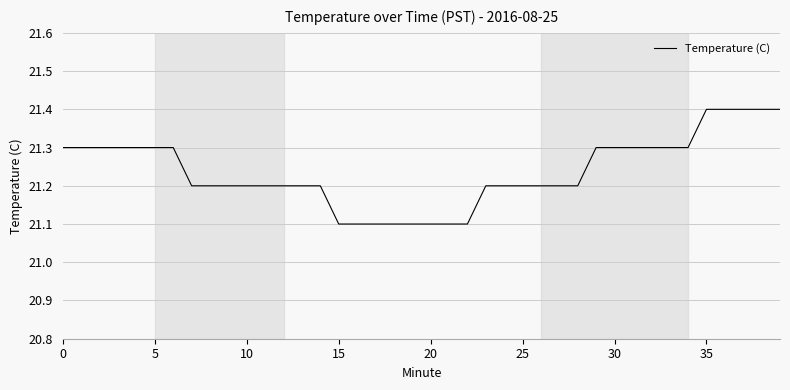

What is the difference between the maximum and minimum values?

0.3